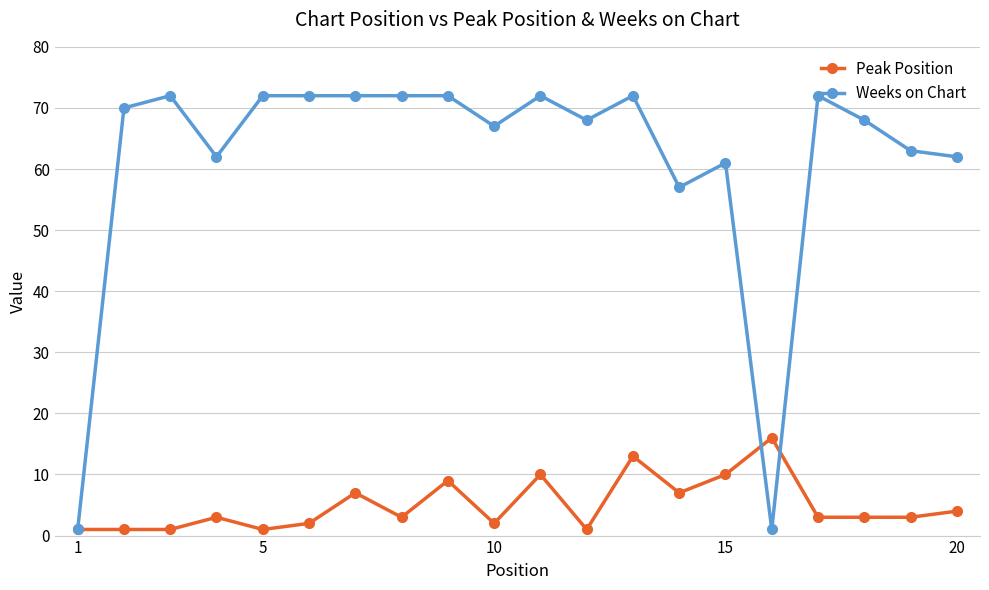

Rank the series by their average value, from lowest to highest.

Peak Position, Weeks on Chart